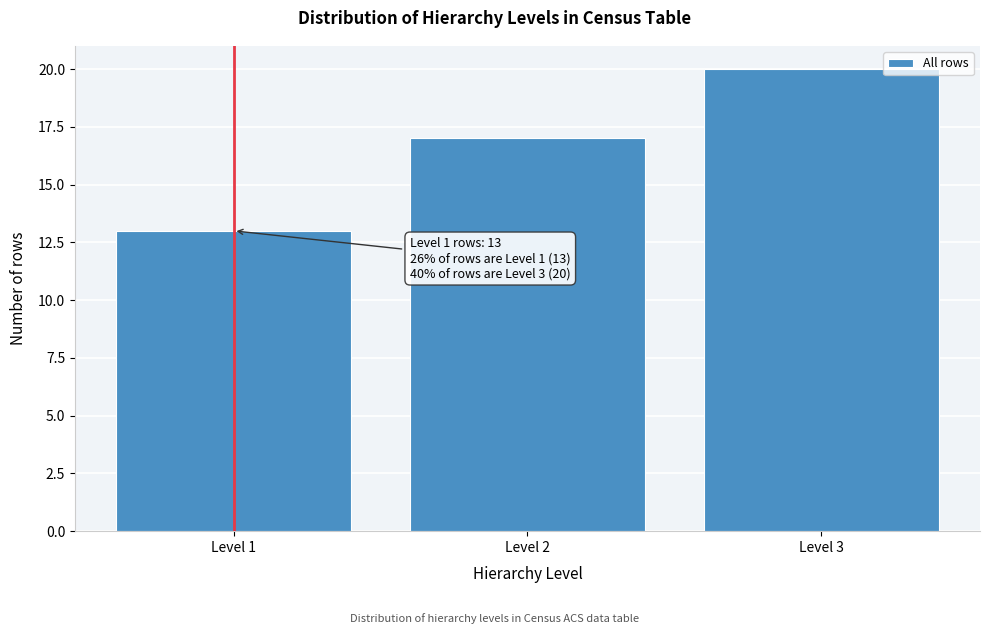

Reading left to right, transcribe all the data shown in this chart.

13	17	20